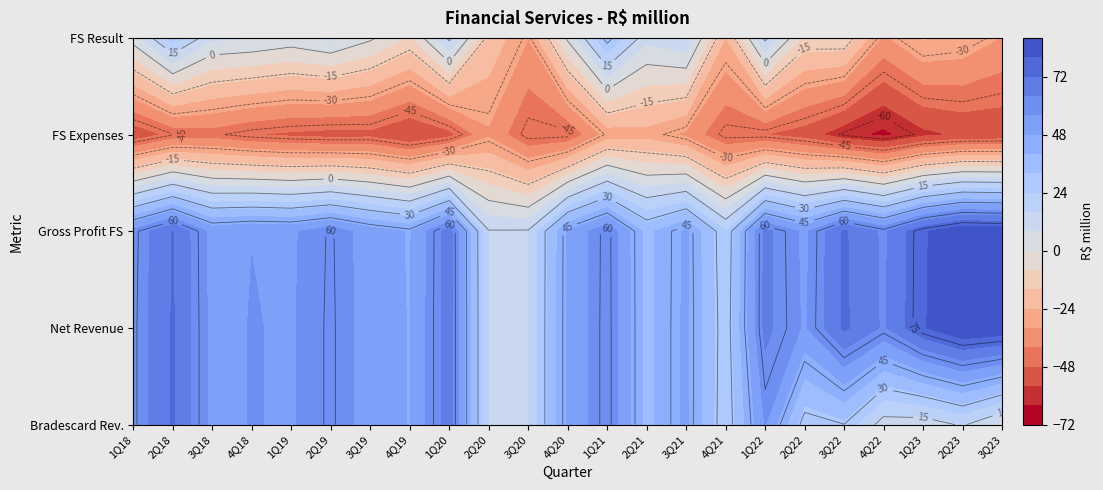

At which category is the sum across all series the highest?

2Q18